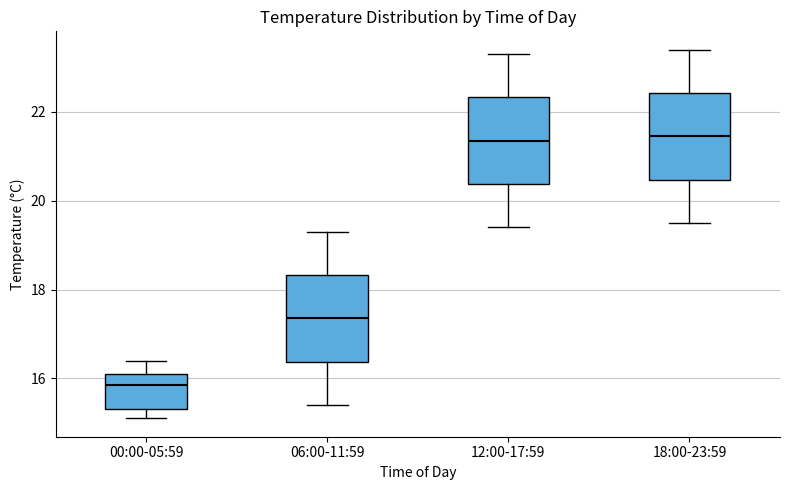

Where does the median line of the box for 18:00-23:59 sit on the y-axis? The values are not printed on the chart, so give them approximately, as read against the axis.

21.4